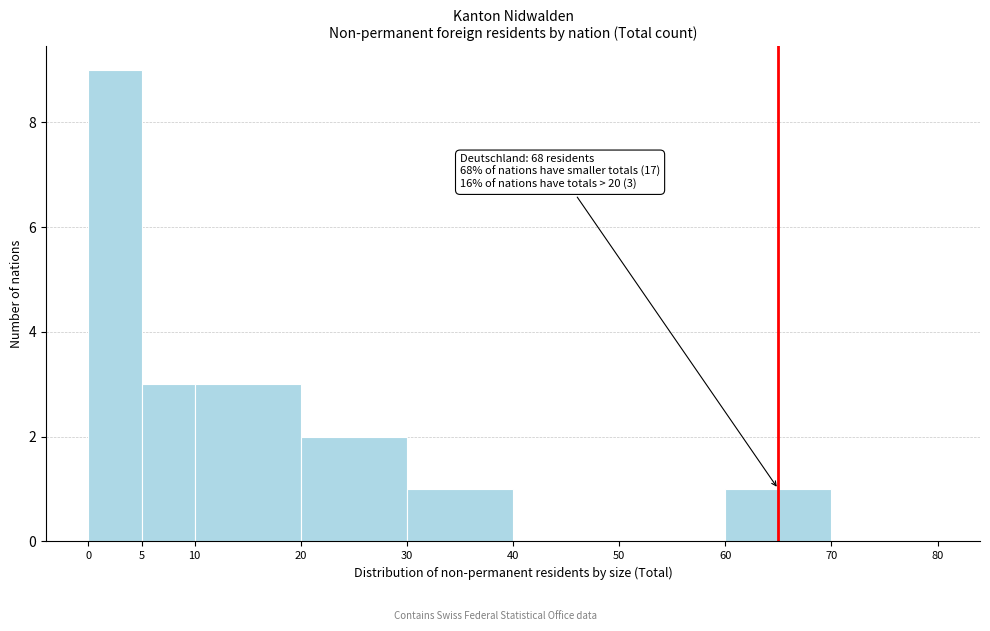

Over which range of the x-axis is the bar tallest?

0 to 5